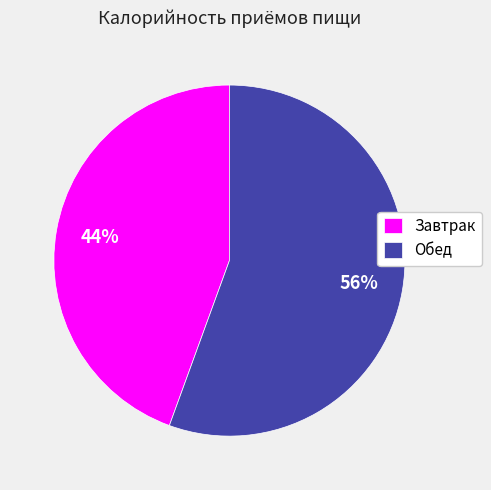

Approximately how many times larger is the value at Завтрак compared to Обед?

0.8